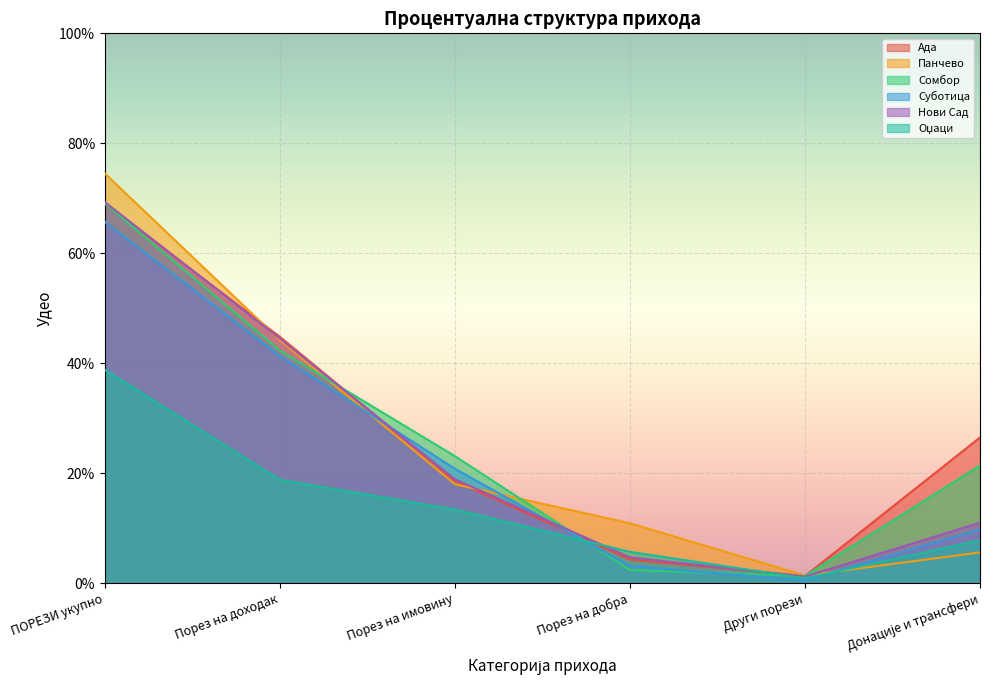

At which label is Ада closest to 0?

Други порези